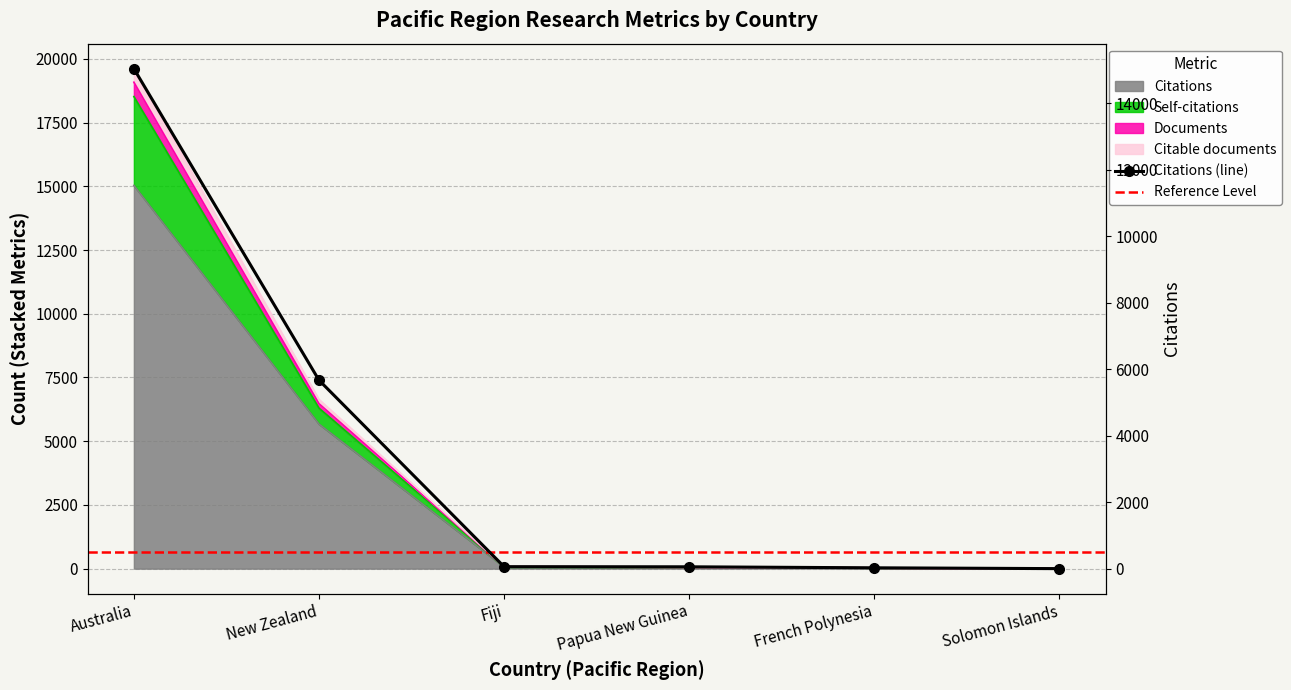

Does the chart have visible grid lines?

Yes